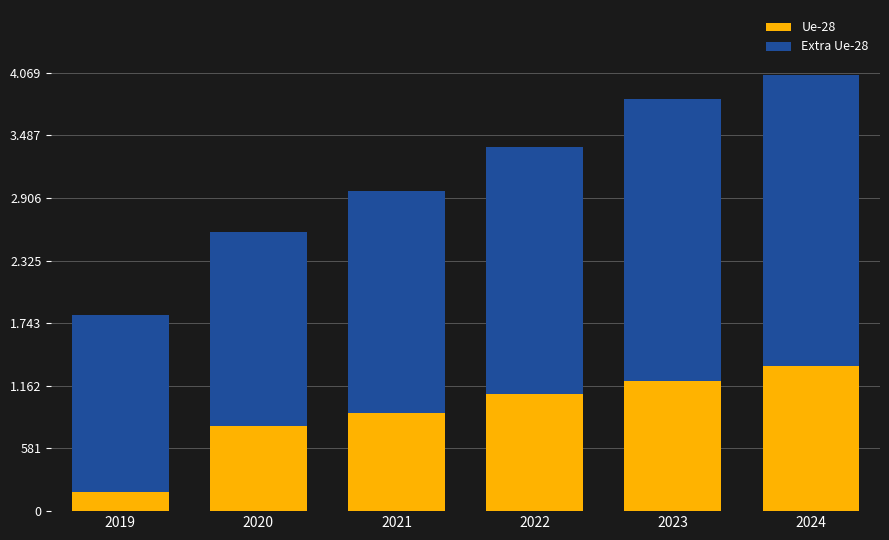

Does the chart contain stacked bars?

Yes